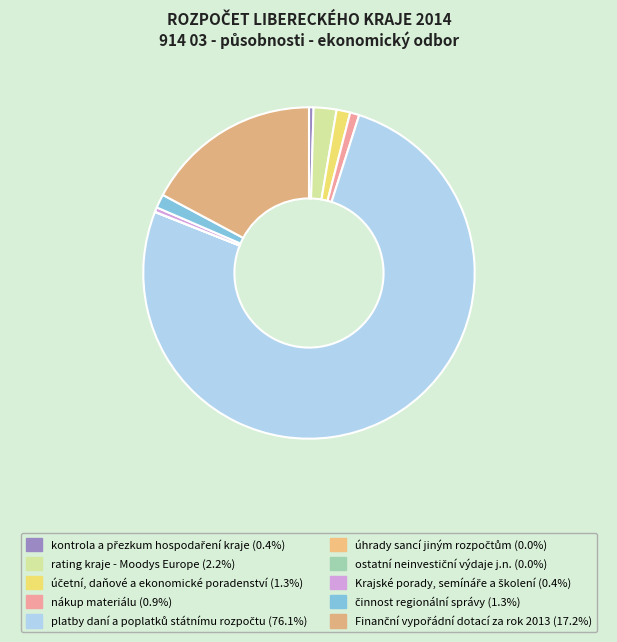

What is the total percentage of nákup materiálu and ostatní neinvestiční výdaje j.n.?

0.9%